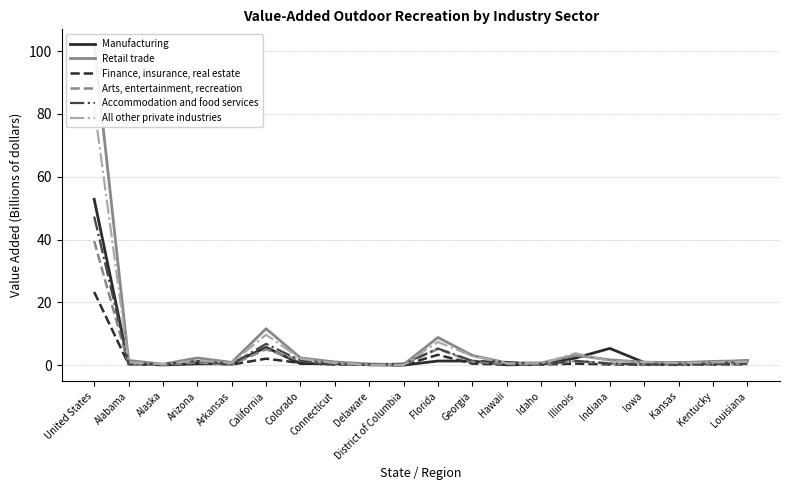

Reading right to left, list all the values displayed in this chart.

Manufacturing: 1.4	0.8	0.8	0.8	5.3	2.3	0.3	0.1	1.3	1.3	0.0	0.1	0.5	0.5	5.7	0.5	0.4	0.1	0.5	52.8
Retail trade: 1.4	1.2	0.8	0.9	1.7	3.2	0.7	0.7	3.1	8.8	0.2	0.4	1.0	2.3	11.6	0.9	2.3	0.3	1.5	101.9
Finance, insurance, real estate: 0.3	0.2	0.1	0.1	0.2	0.5	0.2	0.2	0.5	3.3	0.0	0.1	0.2	0.7	2.1	0.2	0.7	0.1	0.3	23.3
Arts, entertainment, recreation: 0.3	0.3	0.2	0.2	0.5	1.3	0.2	0.4	1.1	5.2	0.1	0.1	0.4	1.5	5.0	0.1	0.8	0.1	0.2	39.5
Accommodation and food services: 0.5	0.4	0.2	0.2	0.5	1.4	0.3	1.0	1.4	5.3	0.5	0.2	0.4	1.5	6.8	0.3	1.3	0.3	0.5	47.3
All other private industries: 1.1	0.9	0.7	1.0	1.3	3.8	0.5	0.6	2.9	7.4	0.1	0.1	0.7	2.0	9.7	0.7	1.5	0.3	0.9	82.4